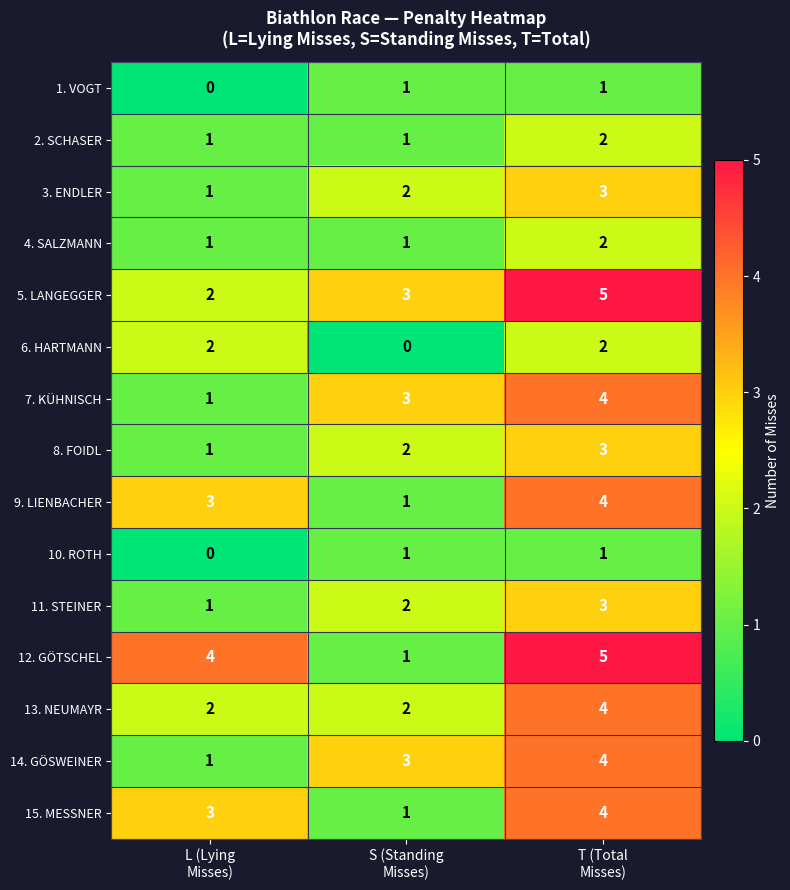

How many 3. ENDLER values are between 1 and 3?

3